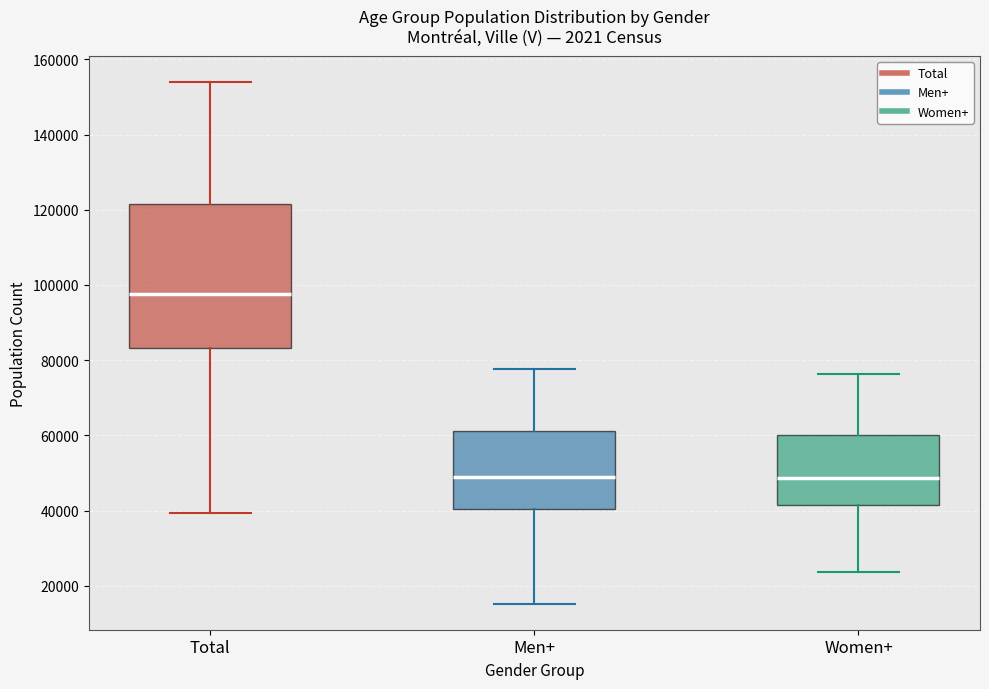

Reading left to right, read every box against the y-axis: the position of its median line, the range the box covers, and the ends of its whiskers. The values are not printed on the chart, so give them approximately, as read against the axis.

Total: median 98000, box 84000 to 122000, whiskers 40000 to 154000
Men+: median 48000, box 40000 to 62000, whiskers 16000 to 78000
Women+: median 48000, box 42000 to 60000, whiskers 24000 to 76000